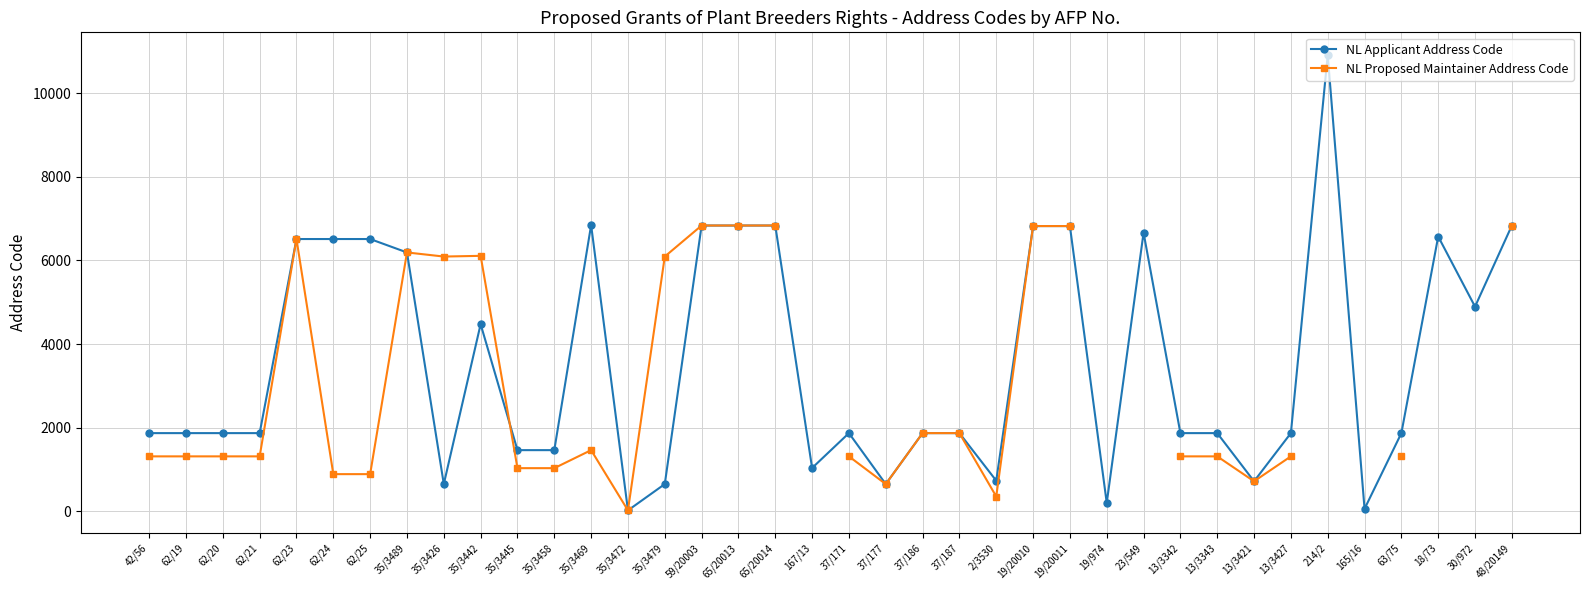

What is the maximum value shown in the chart?

10912.0